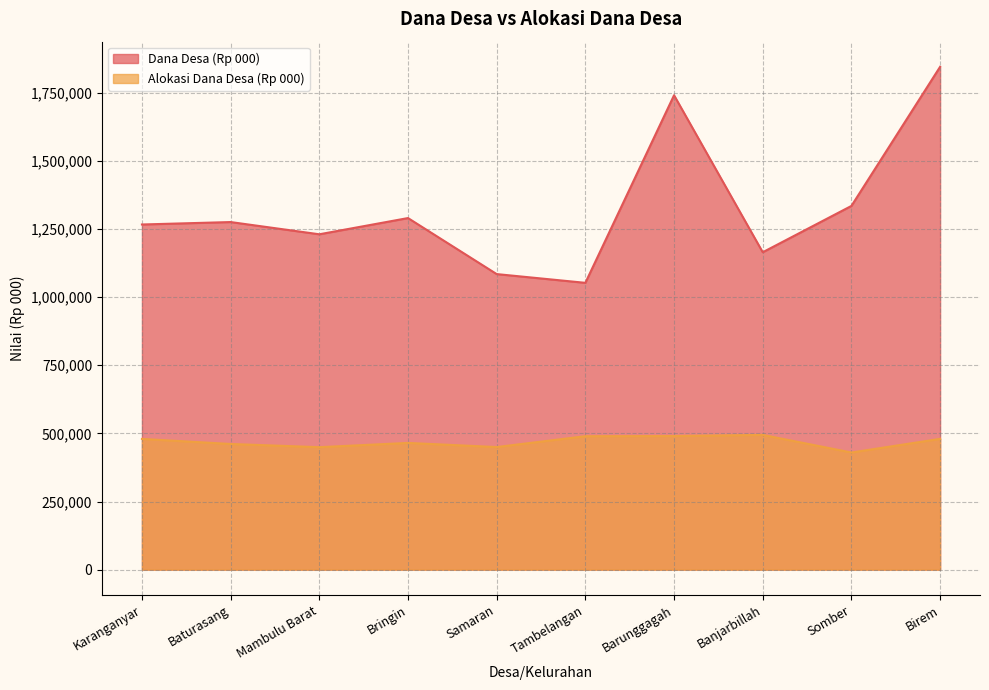

List the labels in order of Dana Desa (Rp 000) value, smallest first.

Tambelangan, Samaran, Banjarbillah, Mambulu Barat, Karanganyar, Baturasang, Bringin, Somber, Barunggagah, Birem